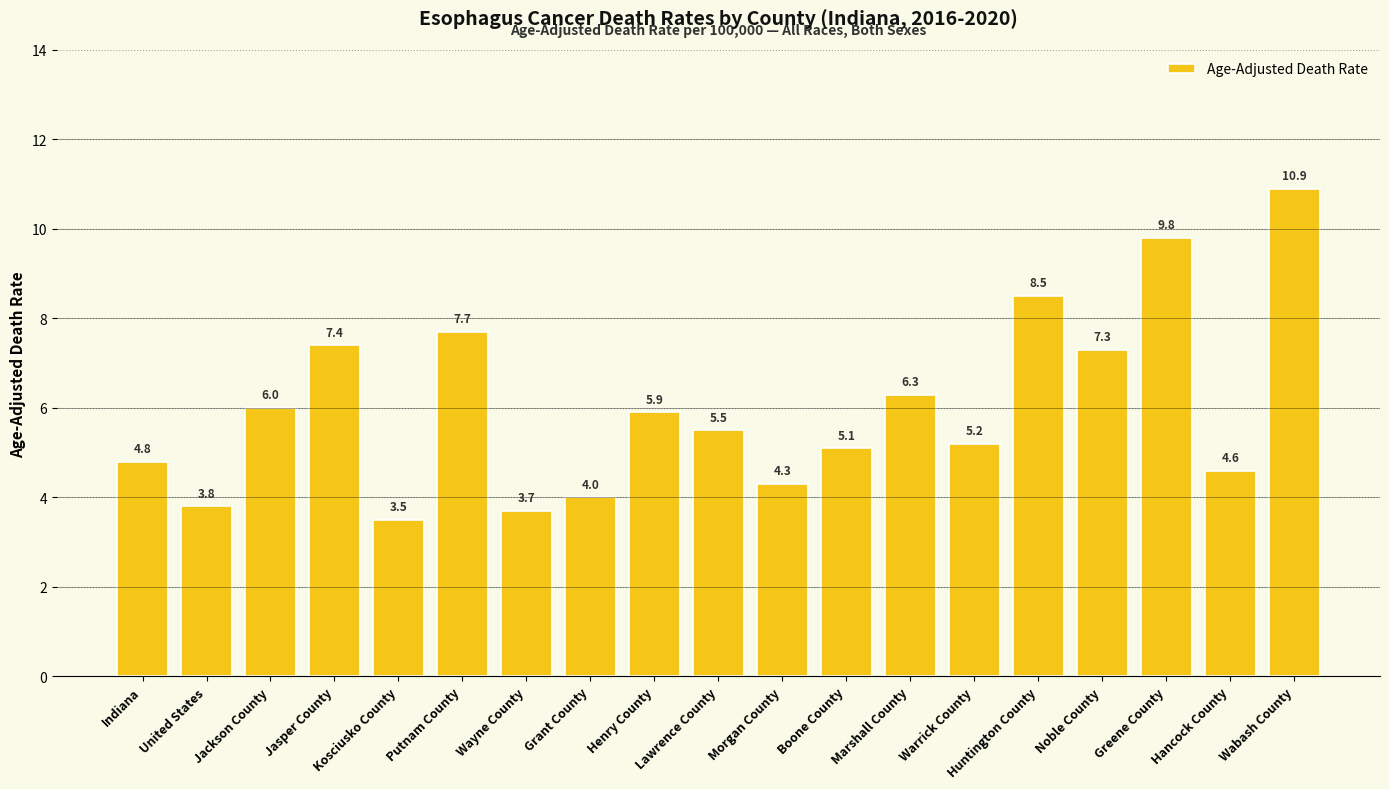

What is the approximate value at Wabash County?

10.9